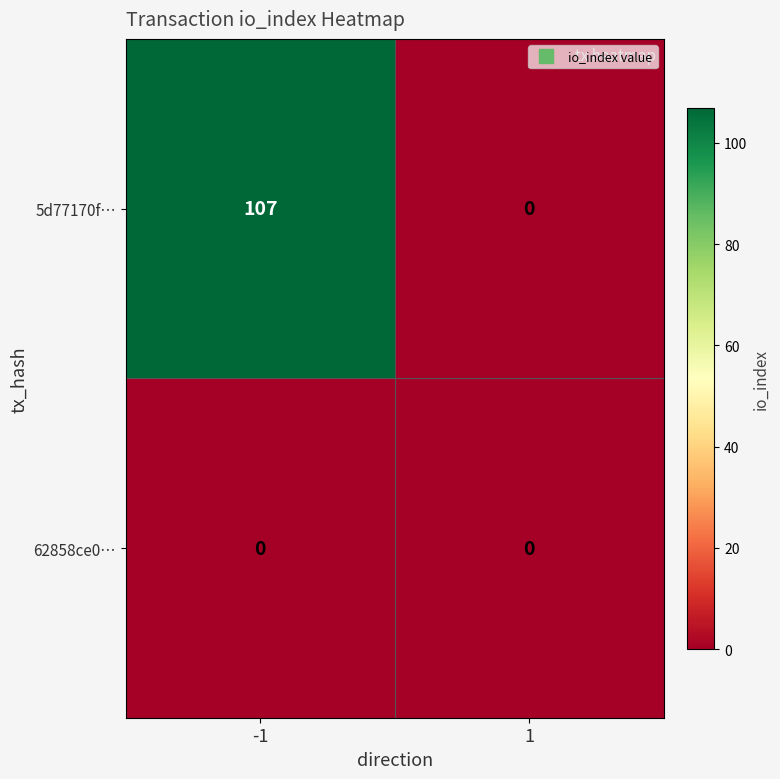

Which label corresponds to the largest value in the chart?

-1